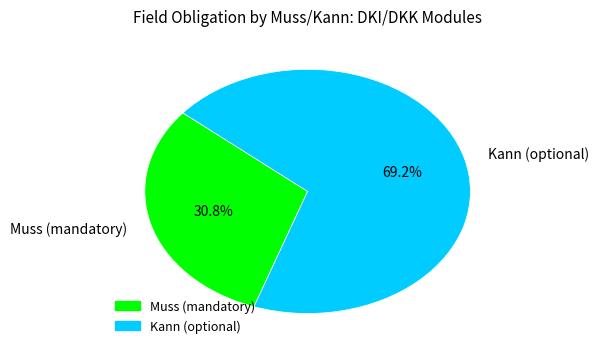

Which has a higher value, Kann (optional) or Muss (mandatory)?

Kann (optional)